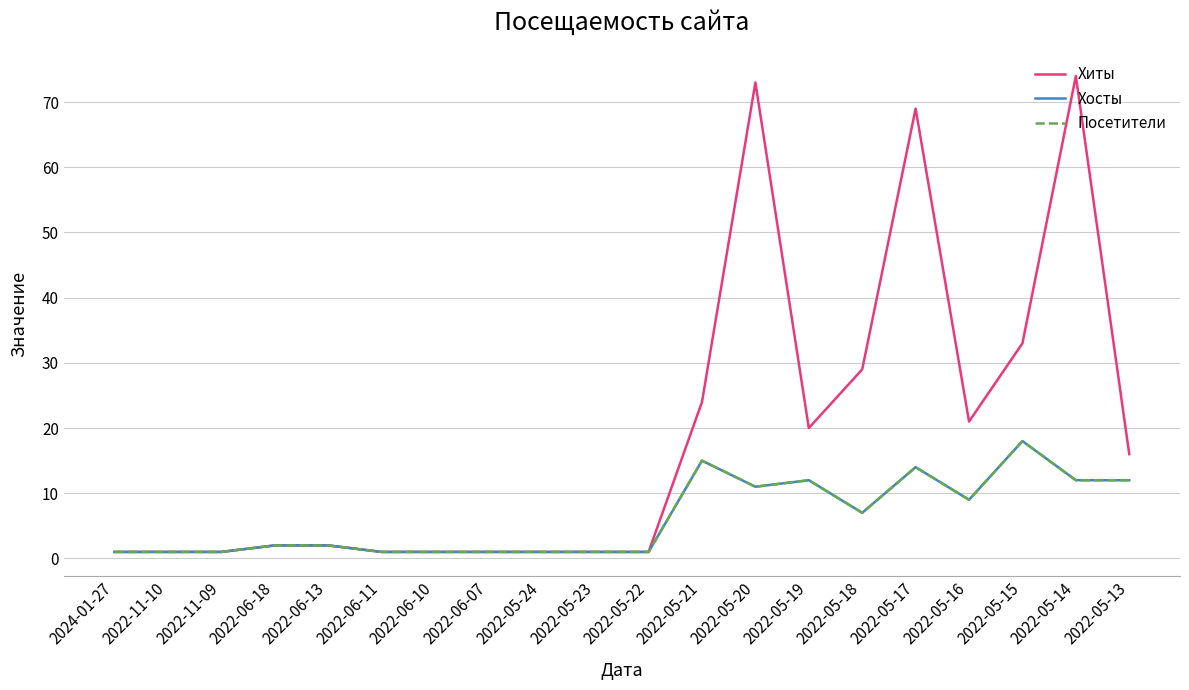

Does the chart display data point markers on the line(s)?

No